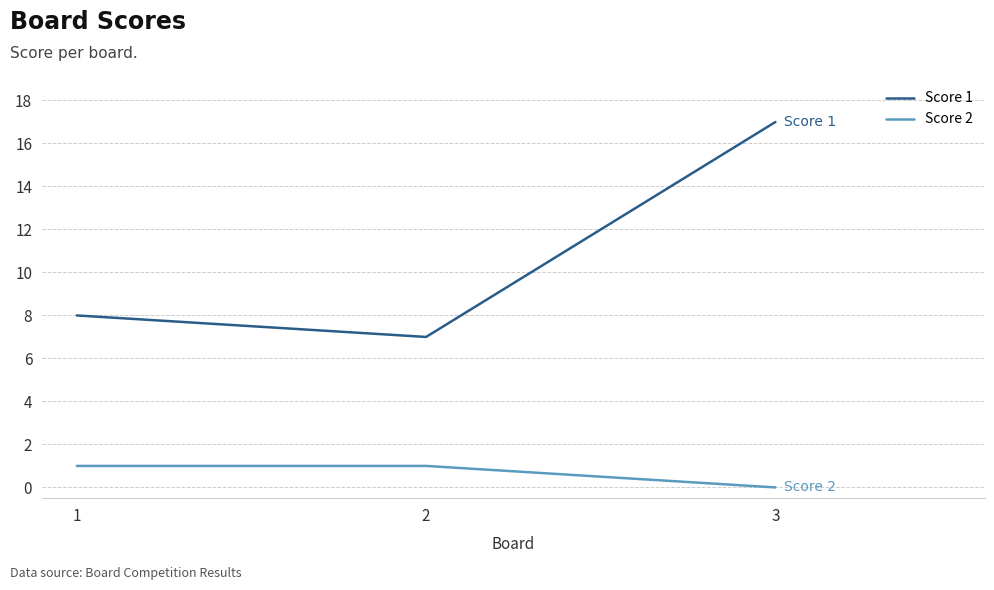

Which category has the highest value in the Score 1 series?

3